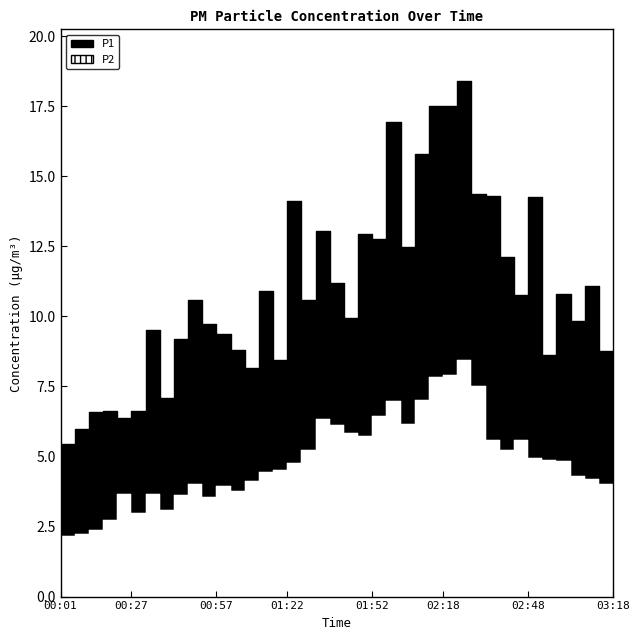

Reading right to left, extract all data points from this chart.

P1: 03:18=8.2	03:13=8.8	03:08=11.1	03:03=9.8	02:58=10.8	02:53=8.6	02:48=14.2	02:43=10.8	02:38=12.1	02:33=14.3	02:28=14.3	02:23=18.4	02:18=17.5	02:12=17.5	02:07=15.8	02:02=12.5	01:57=16.9	01:52=12.8	01:47=12.9	01:42=9.9	01:37=11.2	01:32=13.1	01:27=10.6	01:22=14.1	01:17=8.4	01:12=10.9	01:07=8.2	01:02=8.8	00:57=9.4	00:52=9.7	00:47=10.6	00:42=9.2	00:37=7.1	00:32=9.5	00:27=6.6	00:22=6.4	00:17=6.6	00:12=6.6	00:06=6.0	00:01=5.4
P2: 03:18=4.0	03:13=4.0	03:08=4.2	03:03=4.3	02:58=4.8	02:53=4.9	02:48=5.0	02:43=5.6	02:38=5.2	02:33=5.6	02:28=7.5	02:23=8.4	02:18=7.9	02:12=7.8	02:07=7.0	02:02=6.2	01:57=7.0	01:52=6.4	01:47=5.7	01:42=5.8	01:37=6.1	01:32=6.3	01:27=5.2	01:22=4.8	01:17=4.5	01:12=4.5	01:07=4.1	01:02=3.8	00:57=4.0	00:52=3.5	00:47=4.0	00:42=3.6	00:37=3.1	00:32=3.6	00:27=3.0	00:22=3.7	00:17=2.8	00:12=2.4	00:06=2.2	00:01=2.2